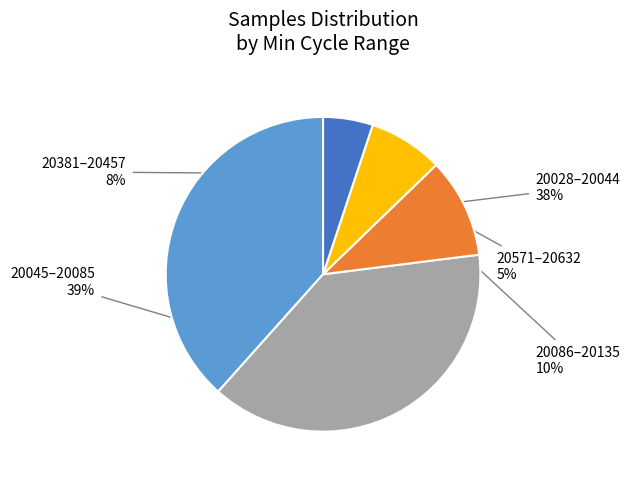

To the nearest percent, what is the average slice percentage?

20%